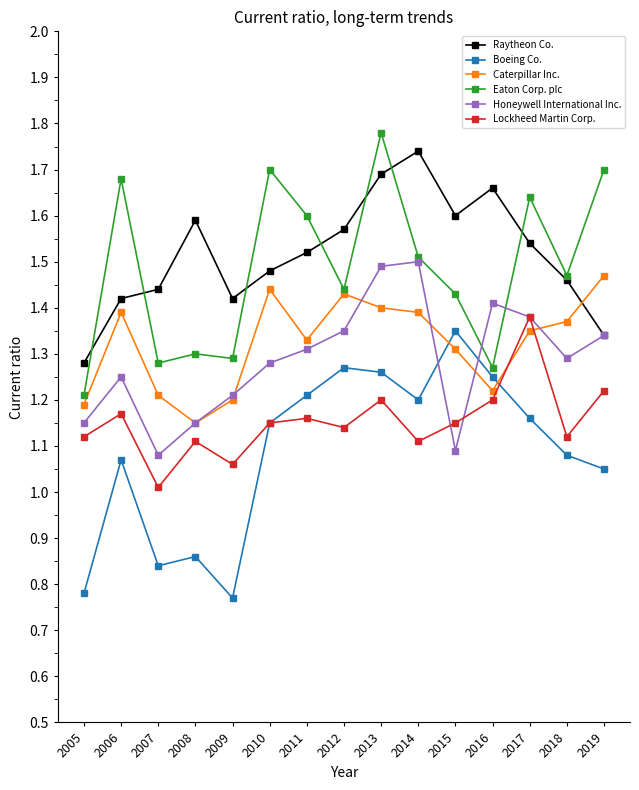

What is the sum of all Eaton Corp. plc values?

22.3